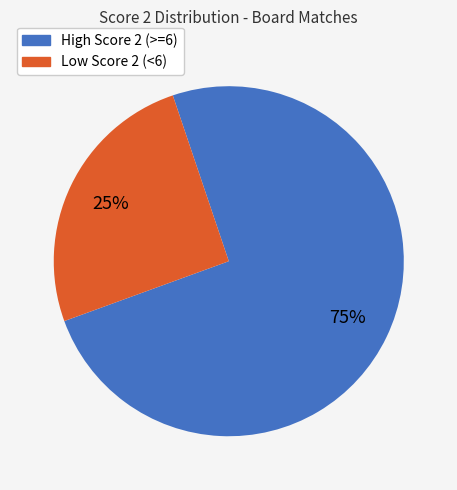

Is there a majority slice in this chart?

Yes